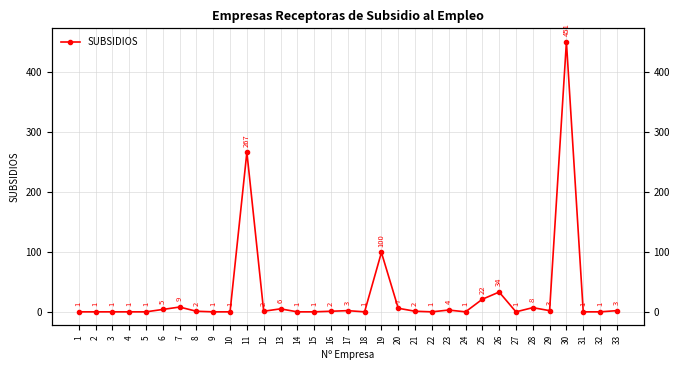

What is the sum of the values at 6 and 8?

7